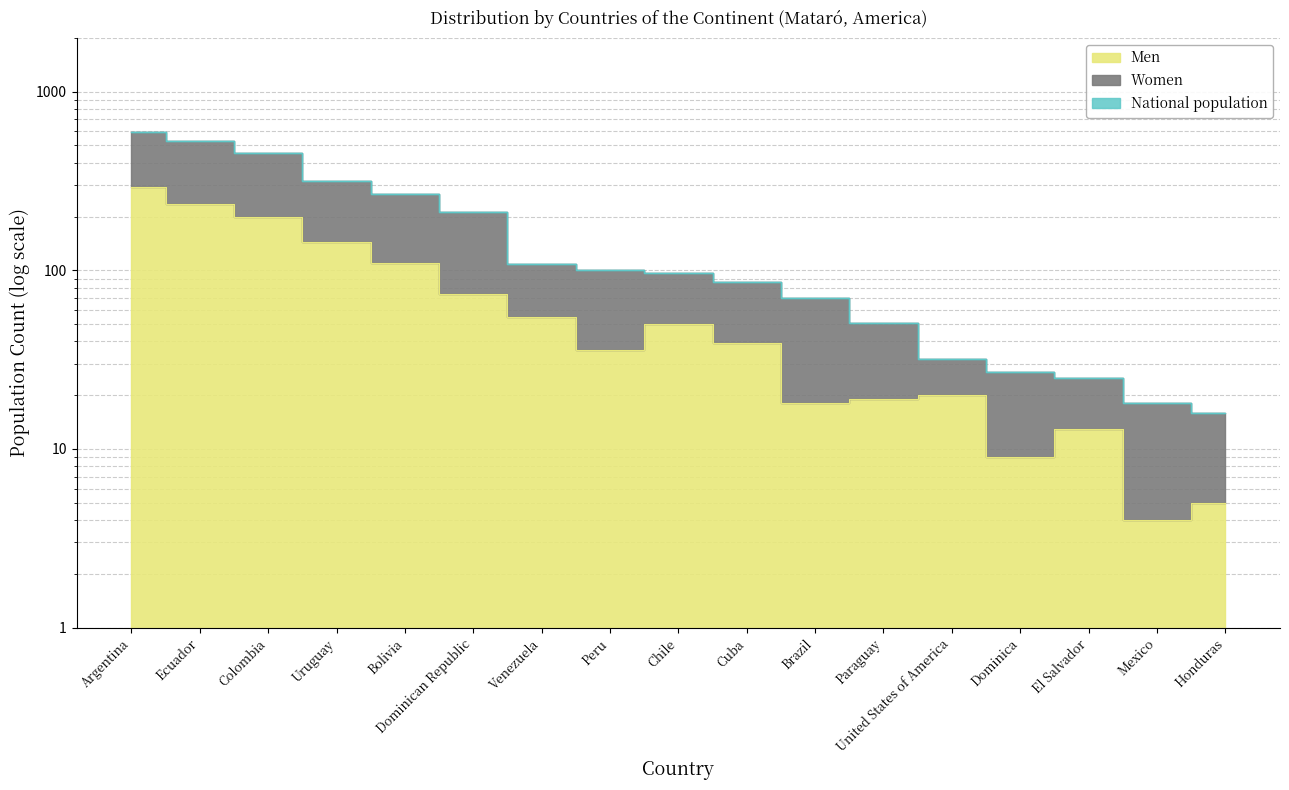

Where is Women nearest to the value 306?

Uruguay